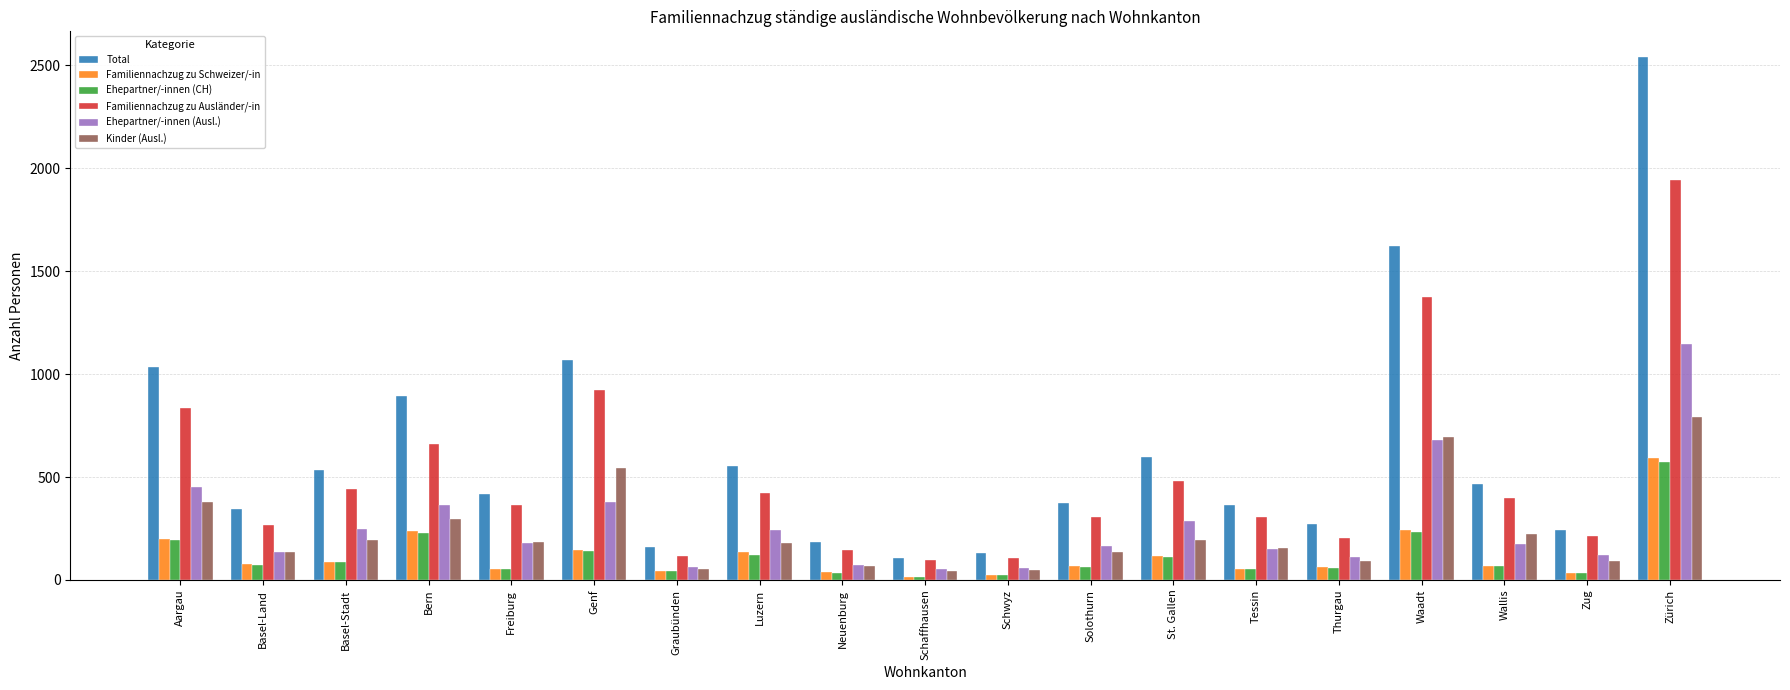

What is the highest value of the Familiennachzug zu Schweizer/-in series?

594